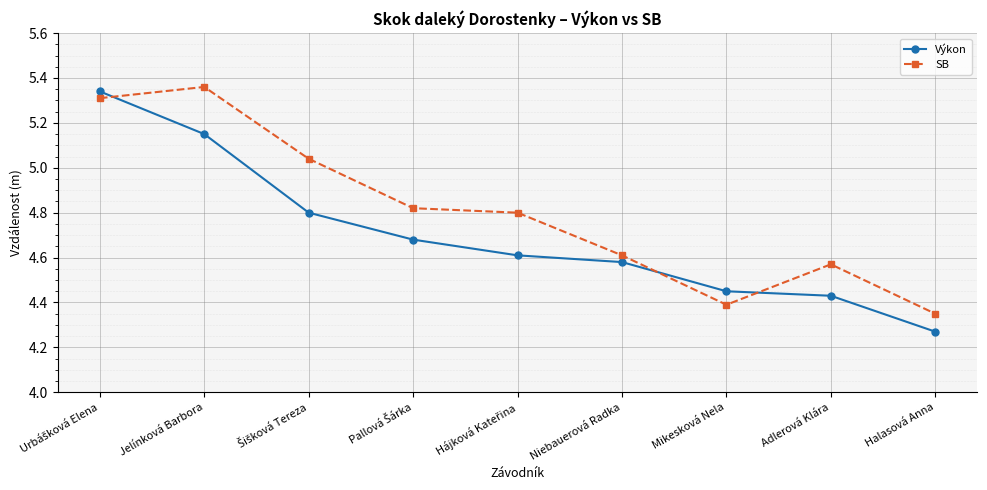

What is the label of the 2nd point from the left?

Jelínková Barbora